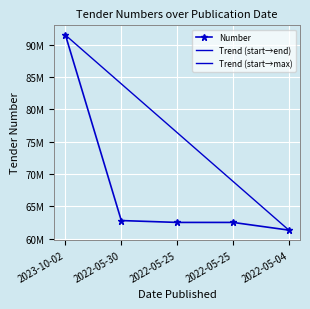

How many lines are shown in the chart?

1